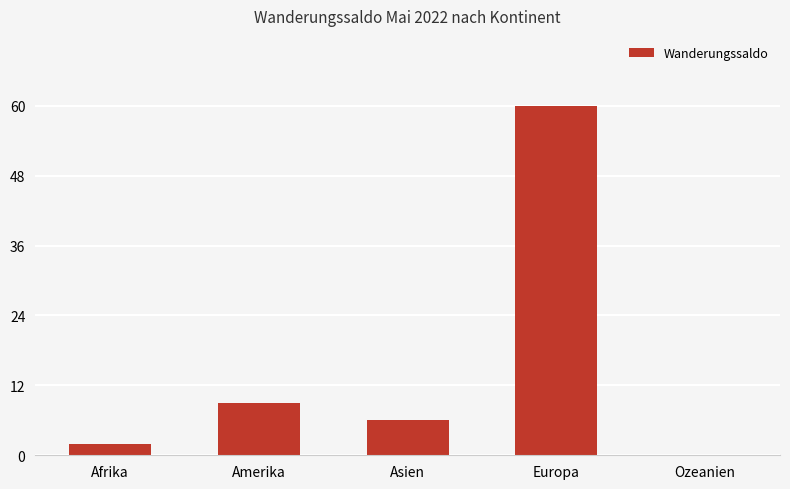

At which label does the data first exceed 6?

Amerika